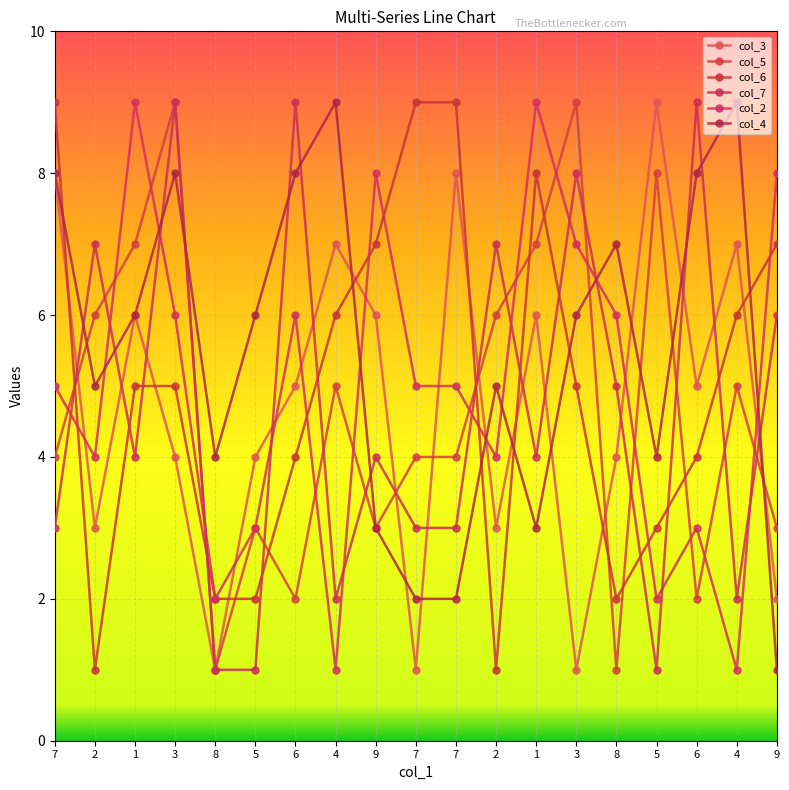

Is the value of col_2 at 1 greater than the value of col_4 at 9?

Yes